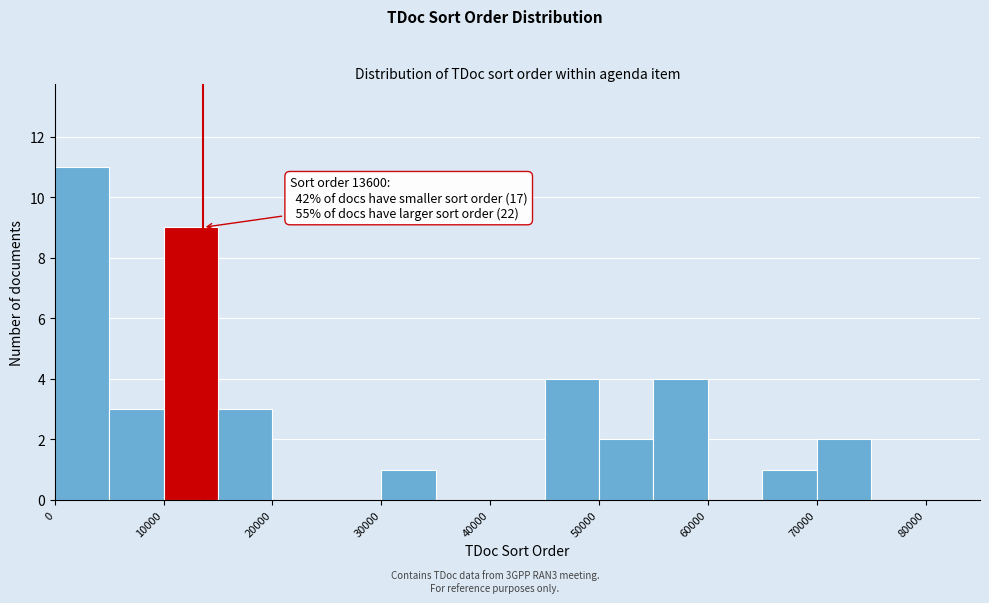

Which range on the x-axis has the tallest bar?

0 to 5000